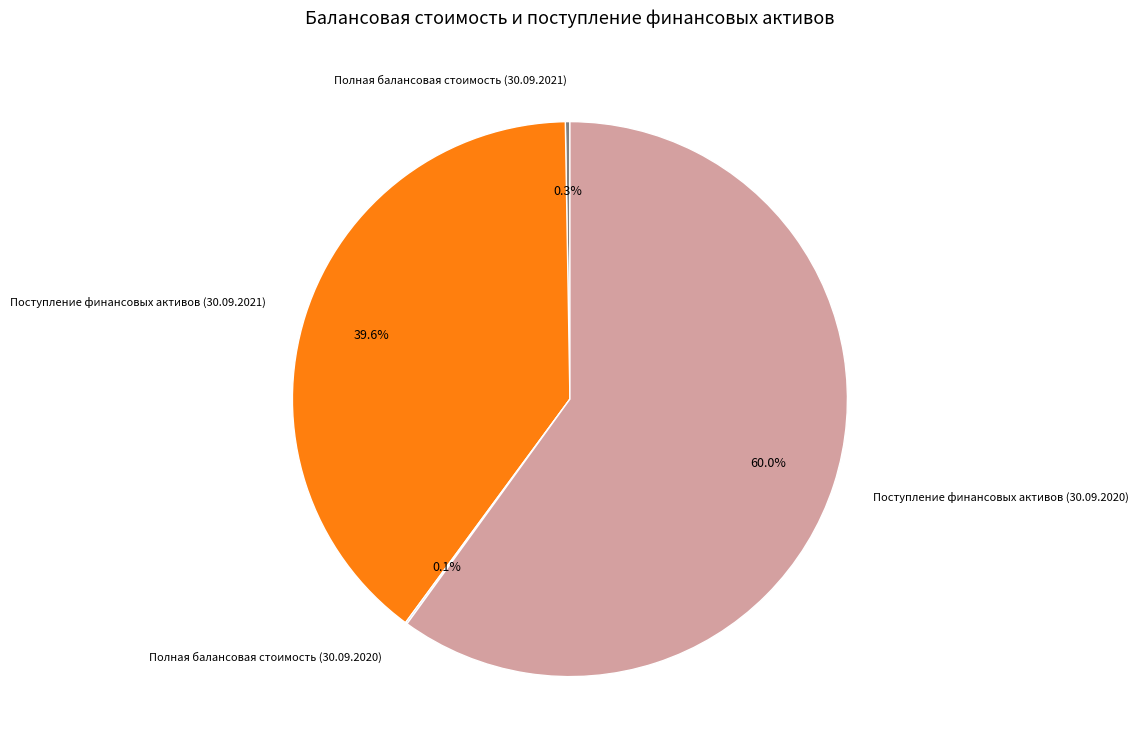

How much of the chart is everything except Поступление финансовых активов (30.09.2020)?

40.0%